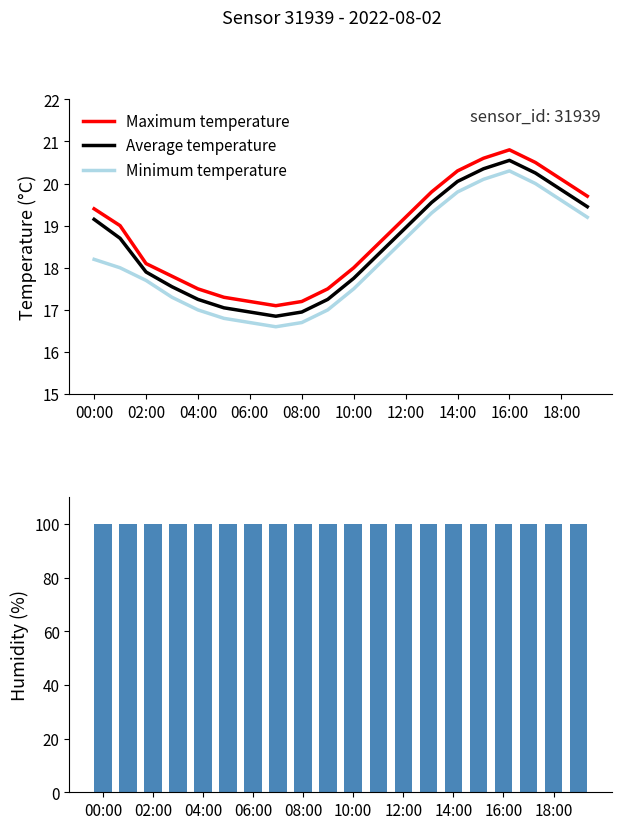

What is the value of the Average temperature bar at the 8th from the left?

16.9